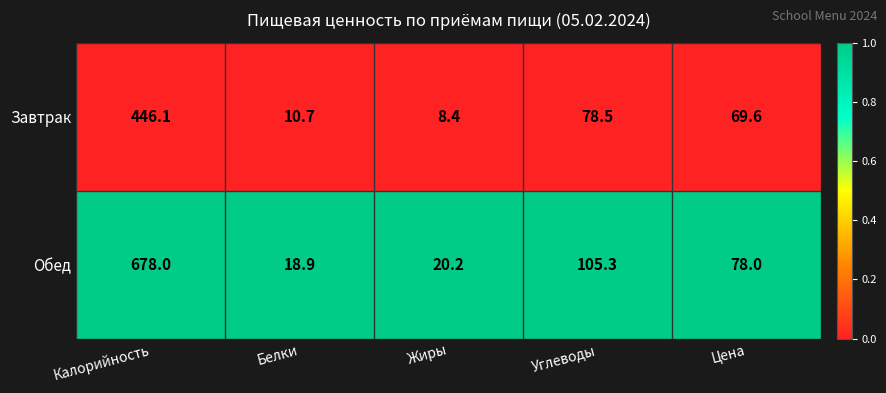

The Завтрак series shows 8.4 at Жиры. True or false?

True